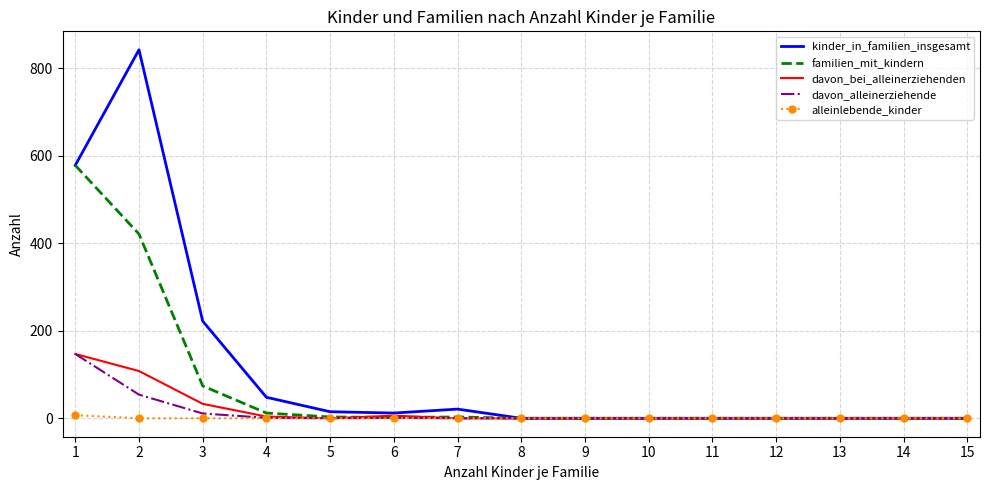

How many distinct data groups are displayed?

5